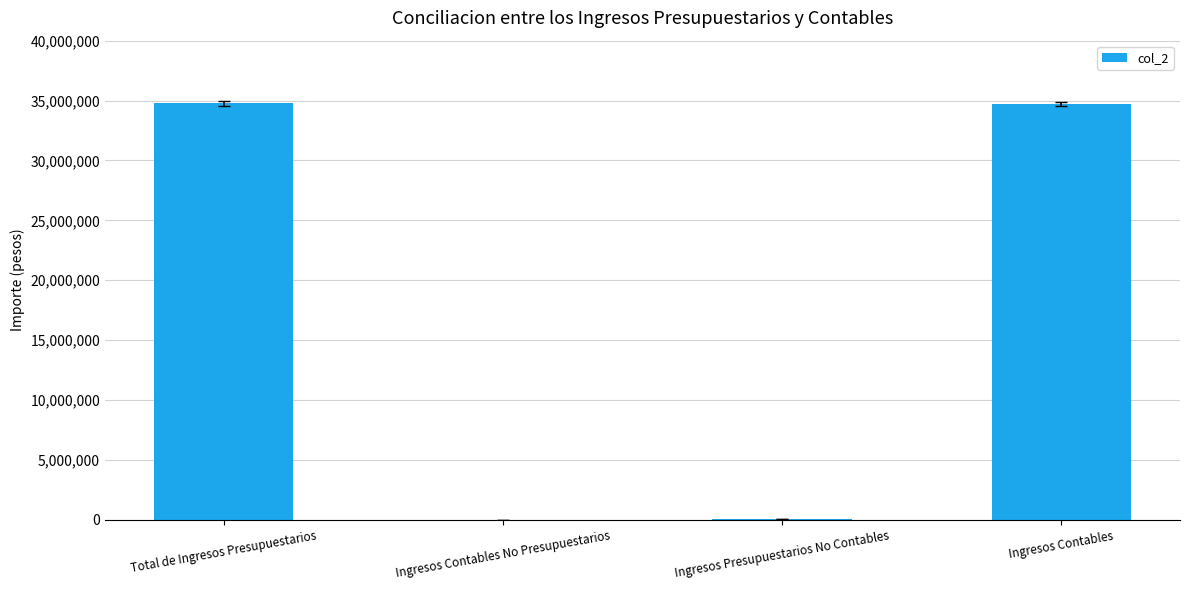

What is the maximum value shown in the chart?

34759364.9